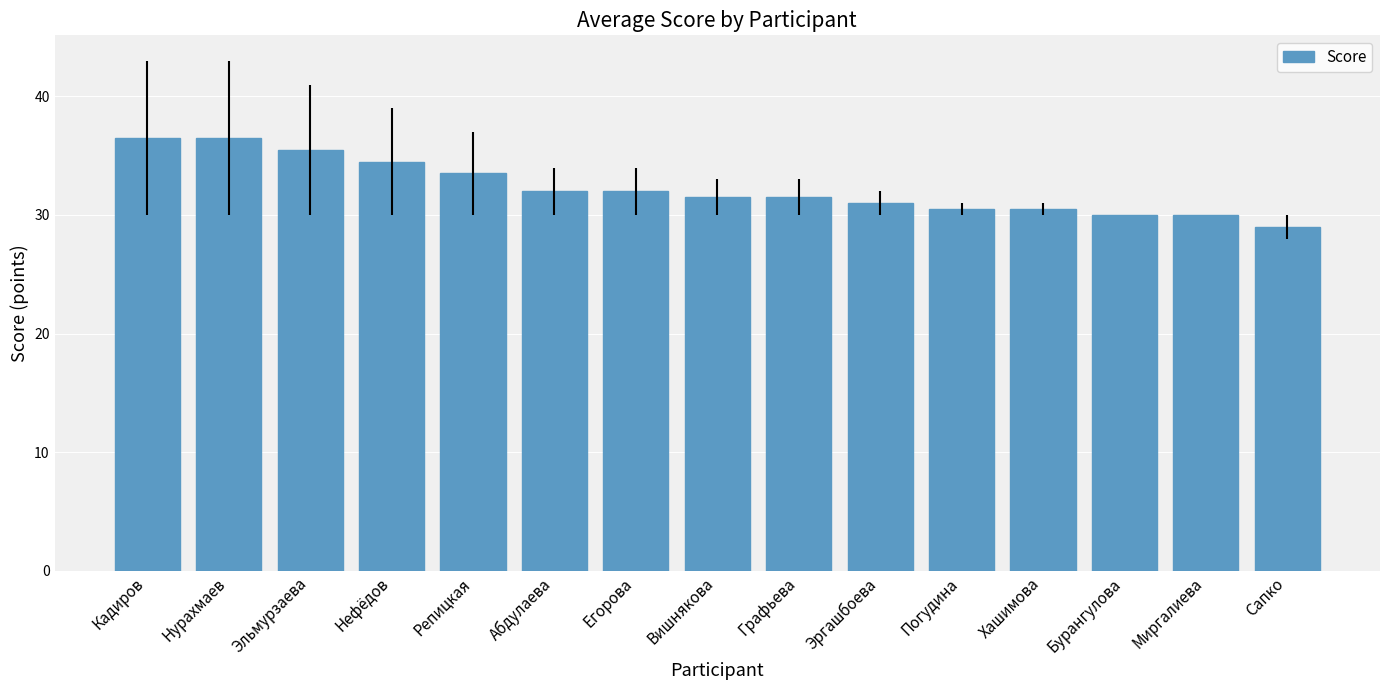

Between Вишнякова and Миргалиева, which is larger?

Вишнякова